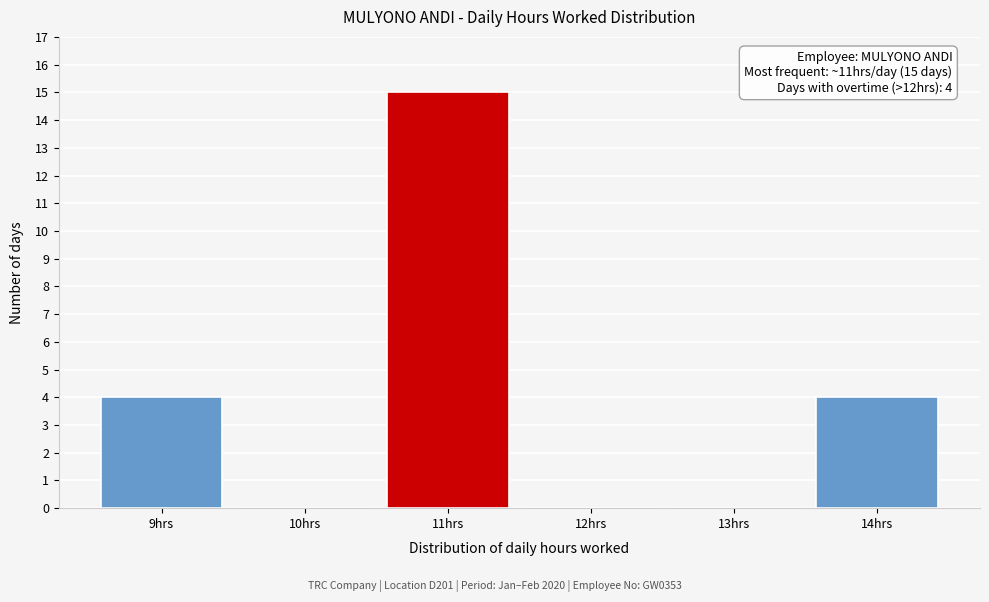

Over which range of the x-axis is the bar tallest?

10.5 to 11.5